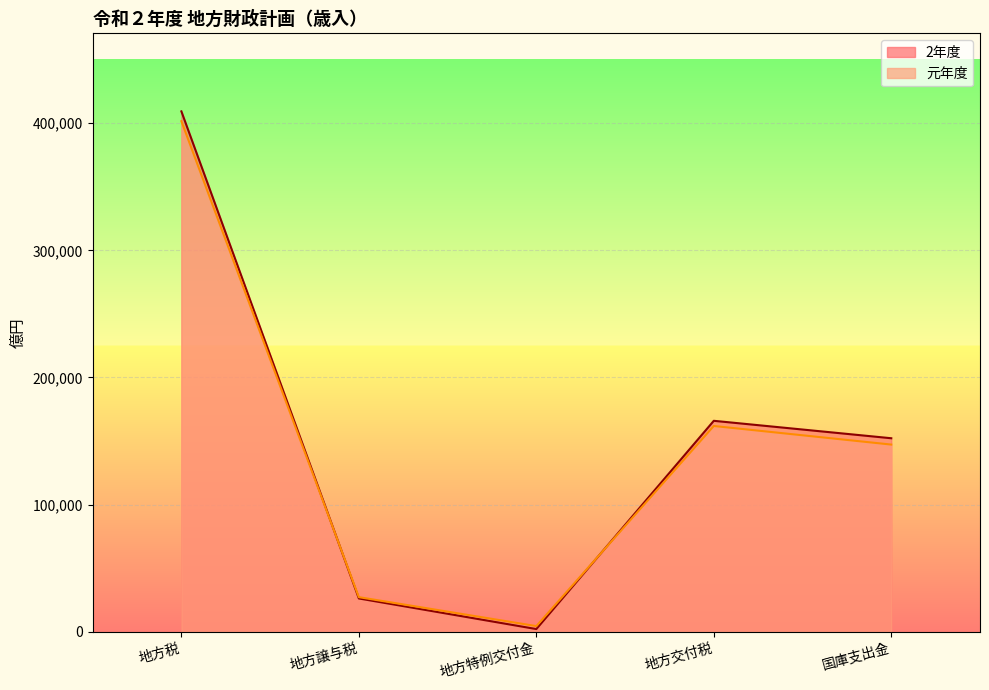

Rank the categories by 元年度 value from highest to lowest.

地方税, 地方交付税, 国庫支出金, 地方譲与税, 地方特例交付金